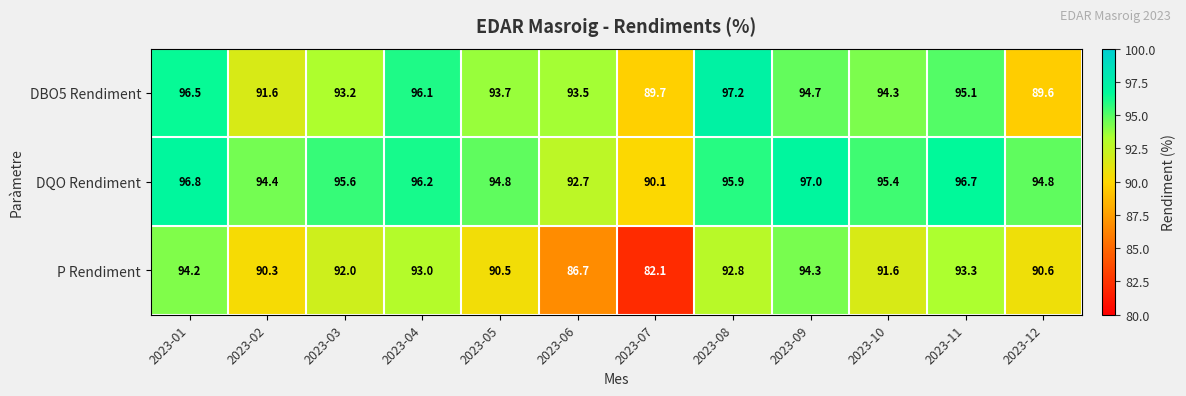

What is the approximate value of P Rendiment at 2023-10?

91.6